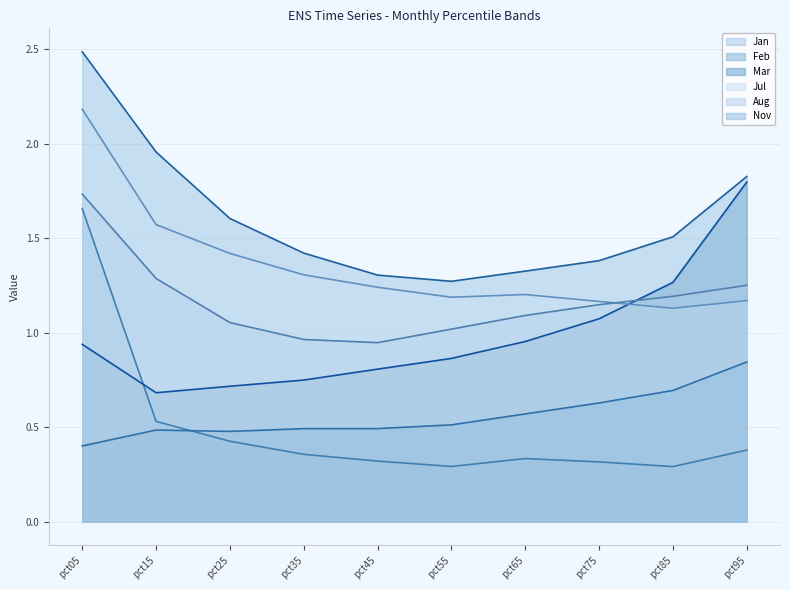

Between pct05 and pct35, which series saw the biggest shift?

Jan